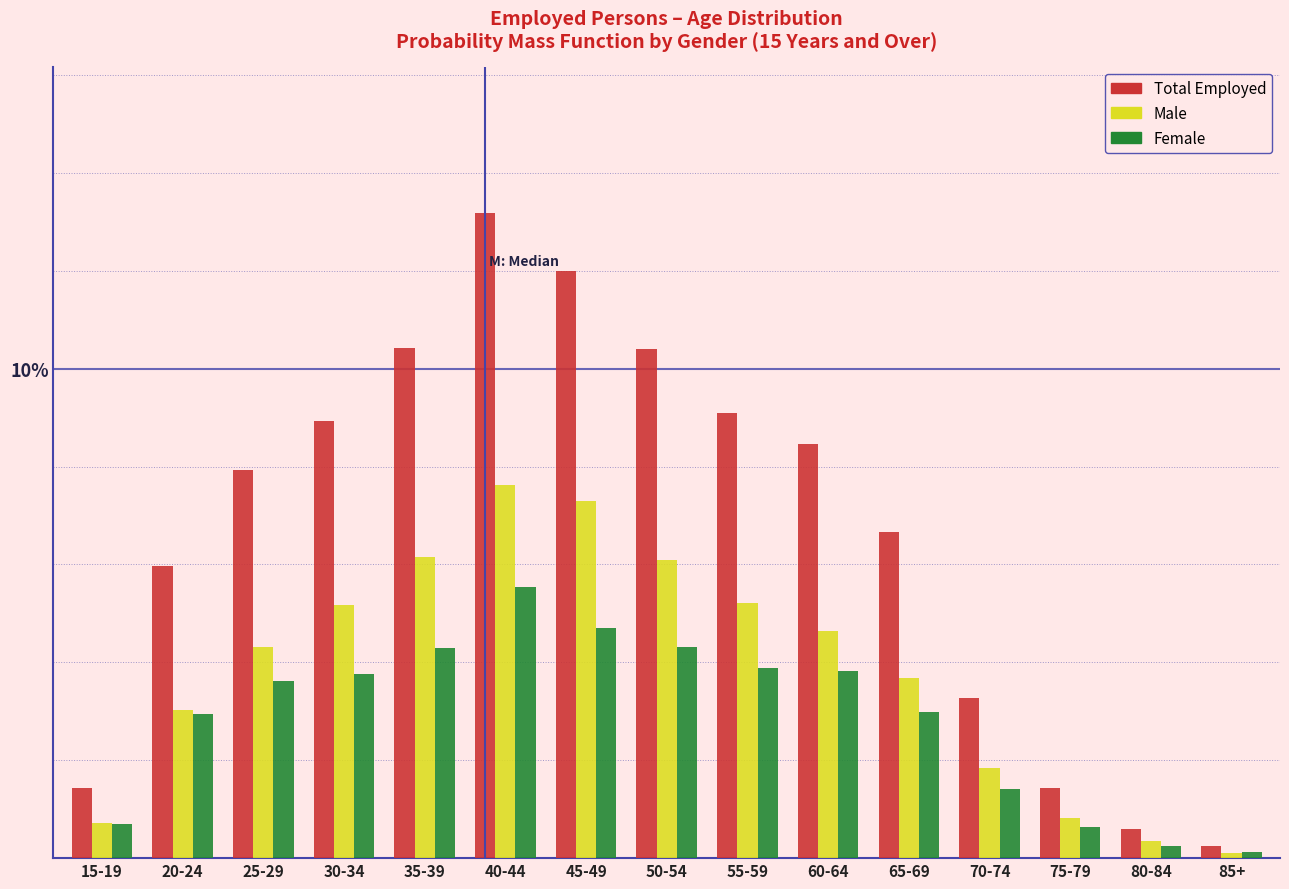

What are all the series names shown in the legend?

Total Employed, Male, Female